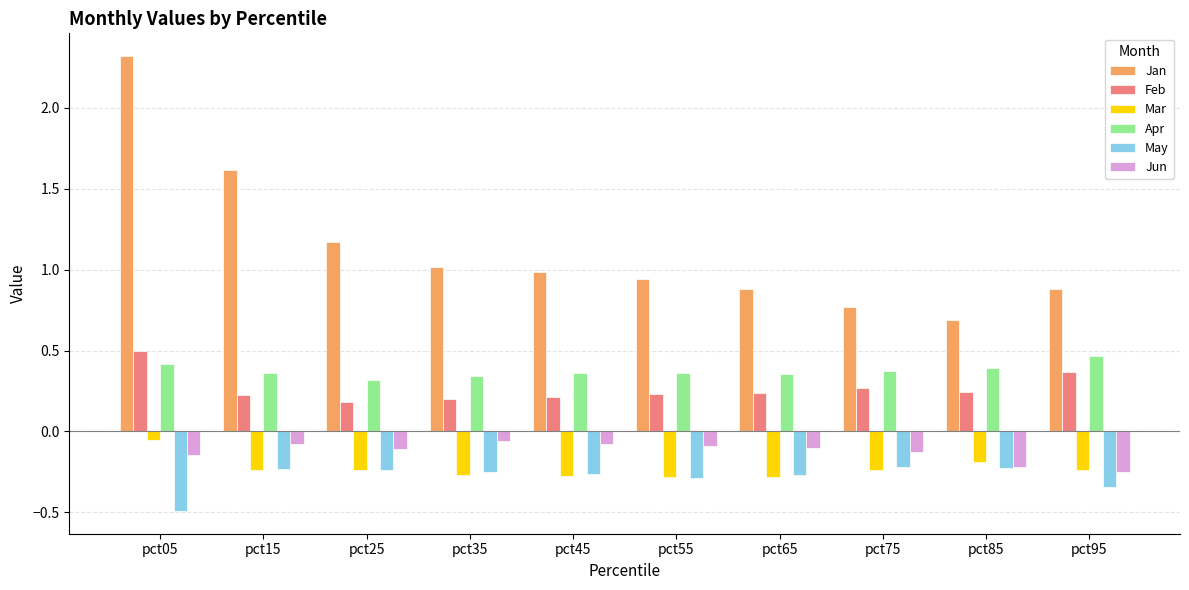

At which category is the sum across all series the highest?

pct05